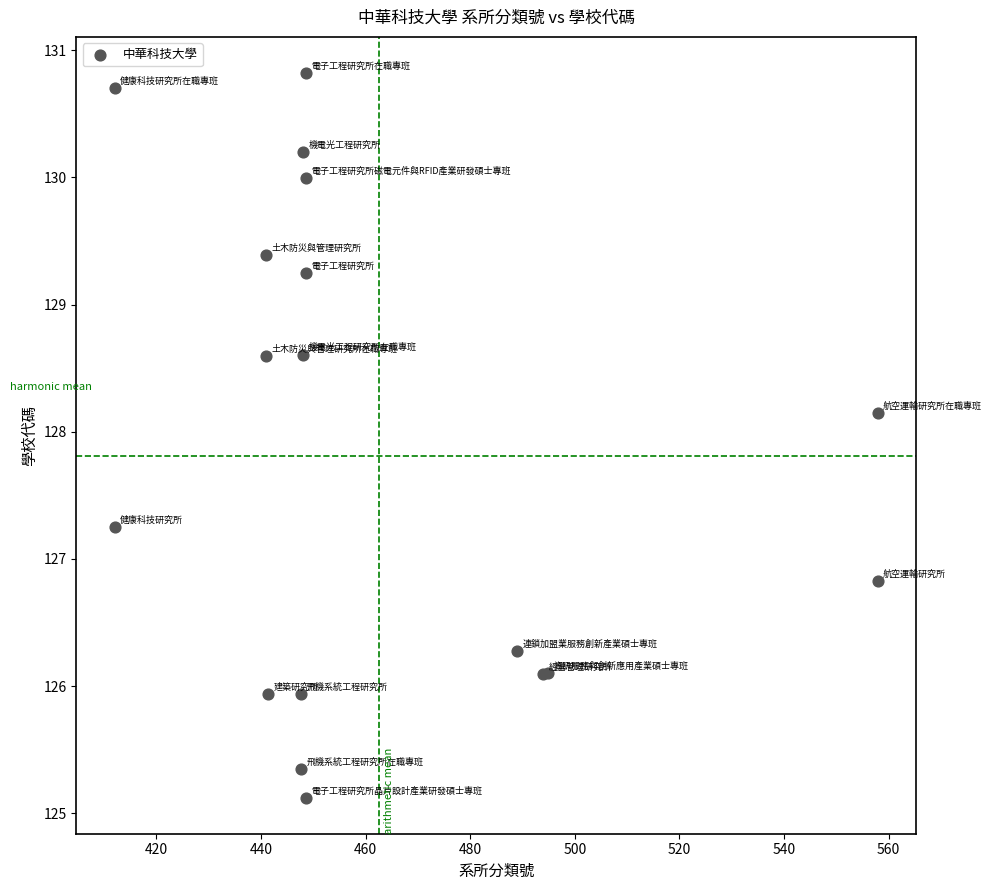

What Y value in the scatter plot is closest to 127?

126.8